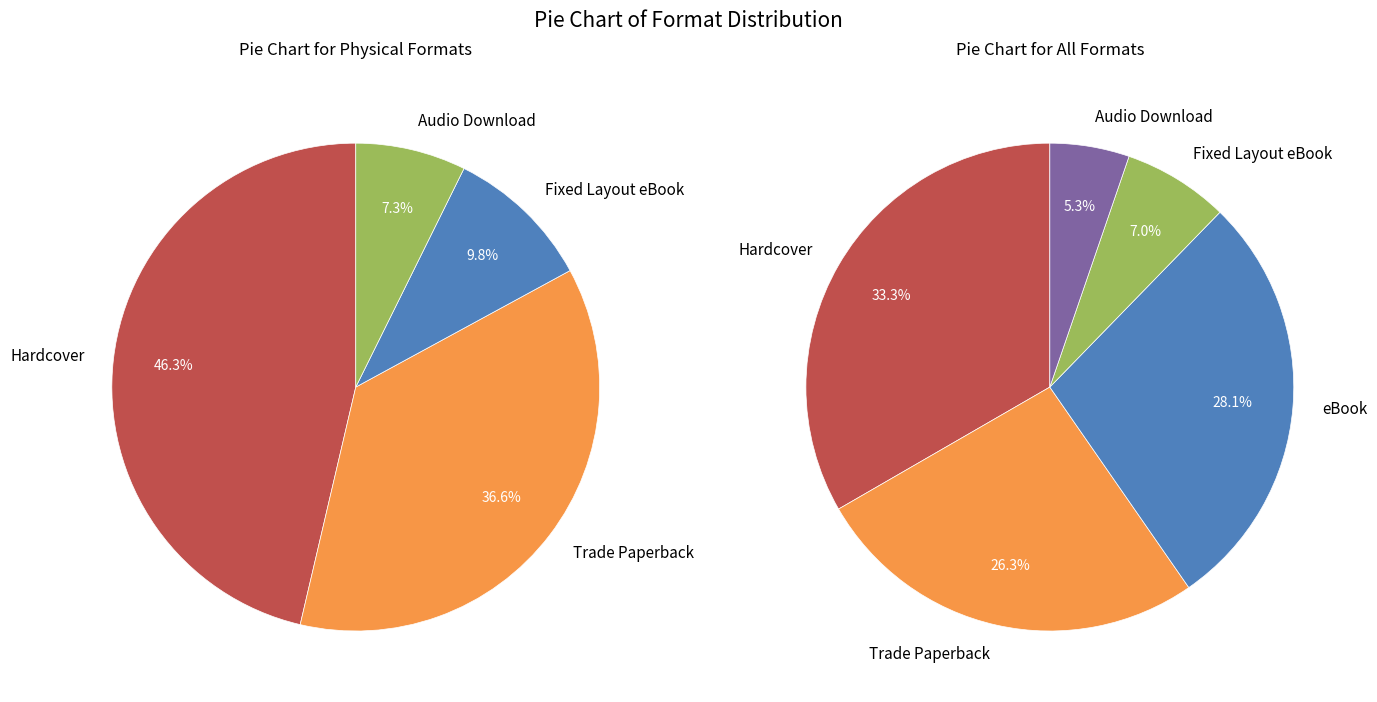

Approximately how many times larger is the value at Audio Download compared to Fixed Layout eBook?

0.8